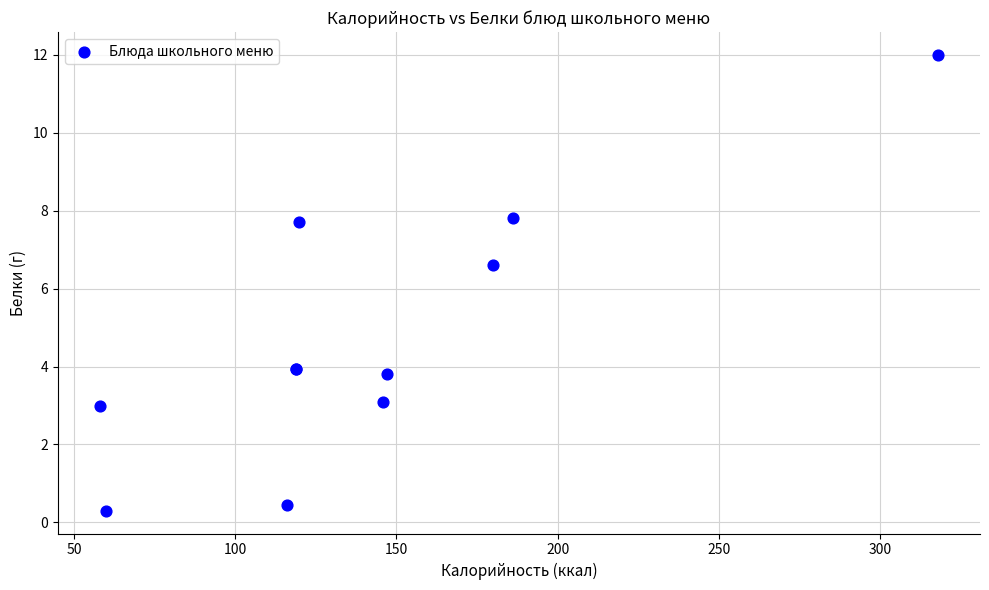

What Y value in the scatter plot is closest to 6?

6.6